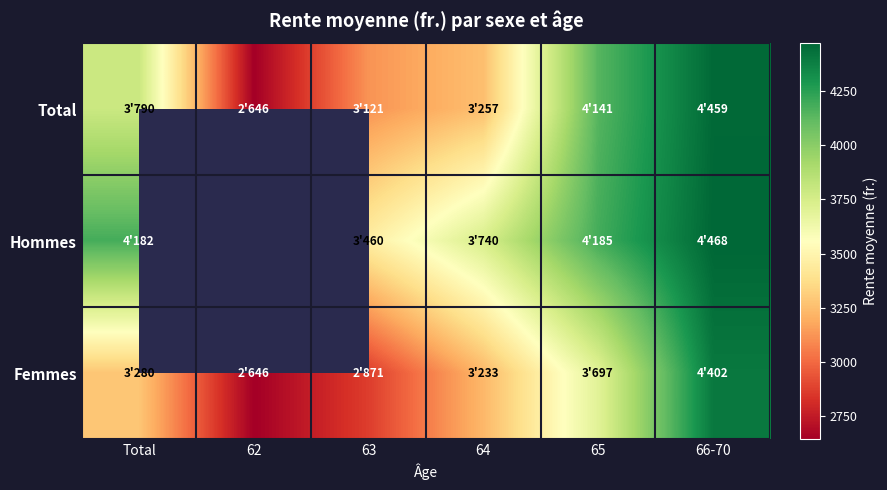

Reading left to right, extract all data points from this chart.

Total: Total=3790.6	62=2646.0	63=3121.8	64=3257.0	65=4141.5	66-70=4459.1
Hommes: Total=4182.6	62=0.0	63=3460.6	64=3740.6	65=4185.9	66-70=4468.1
Femmes: Total=3280.7	62=2646.0	63=2872.0	64=3233.0	65=3697.2	66-70=4402.1